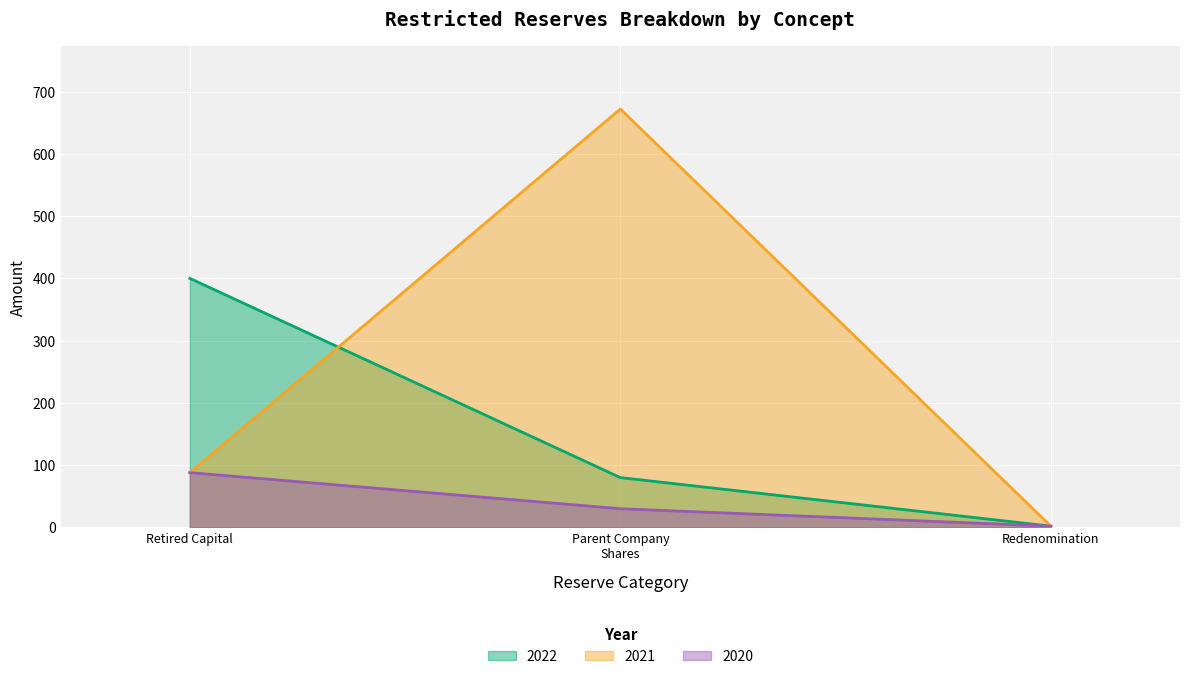

Which series has the widest spread of values?

2021